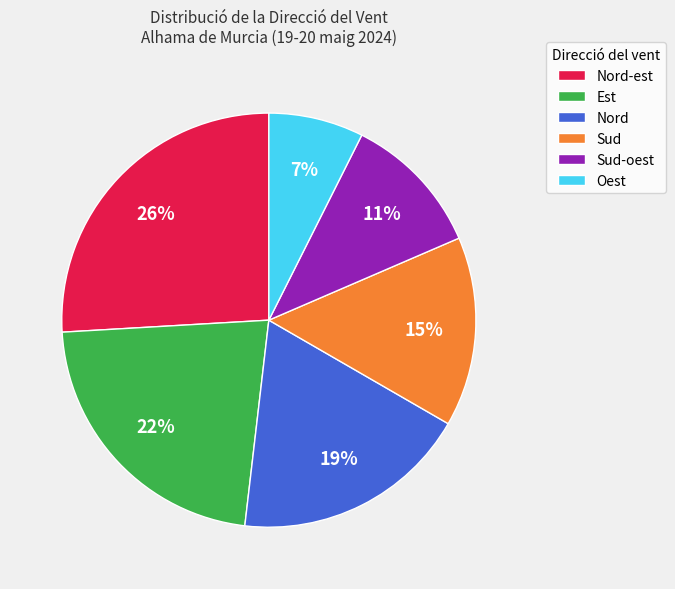

To the nearest percent, what portion does Oest represent?

7%